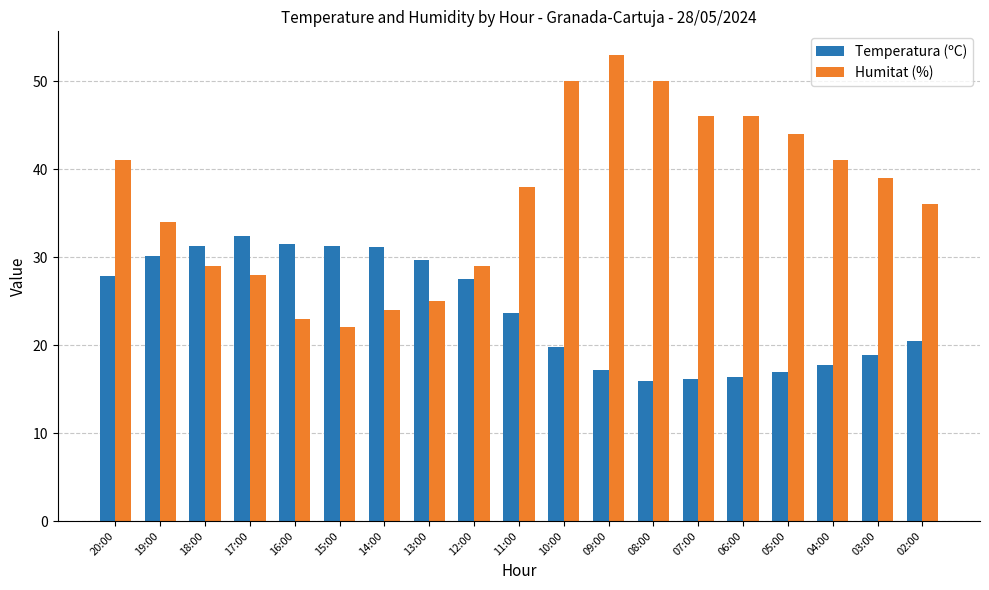

What is the difference between the maximum and minimum values in the Temperatura (ºC) series?

16.5